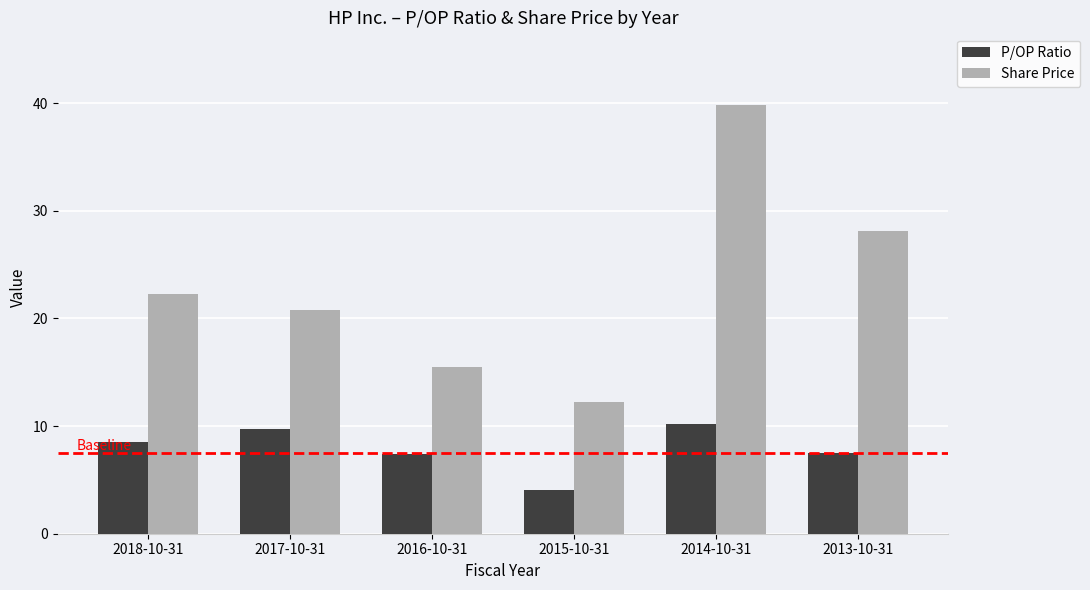

At which category does the chart reach its minimum across all series?

2015-10-31